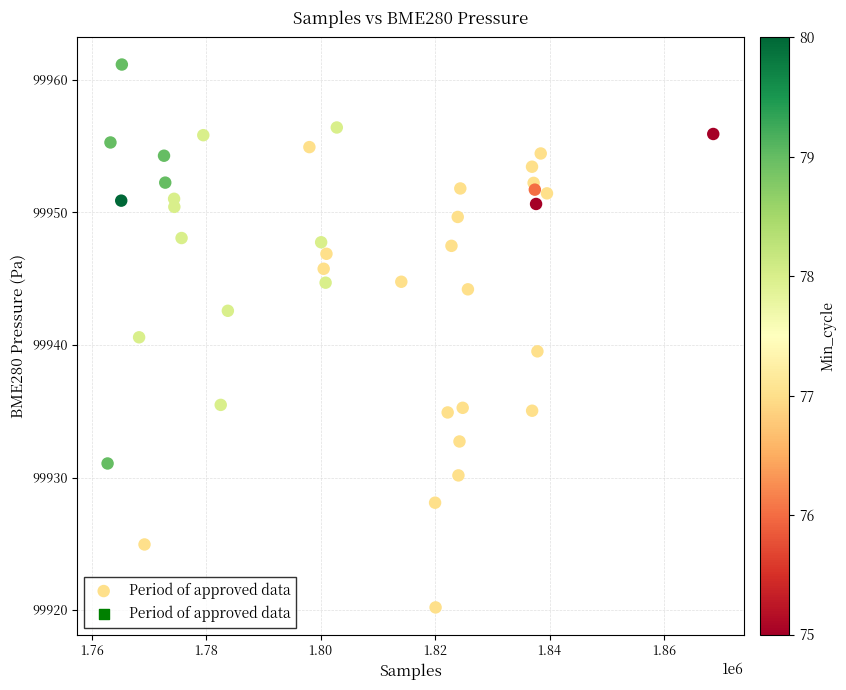

What is the range of X values (max minus min)?

105794.0